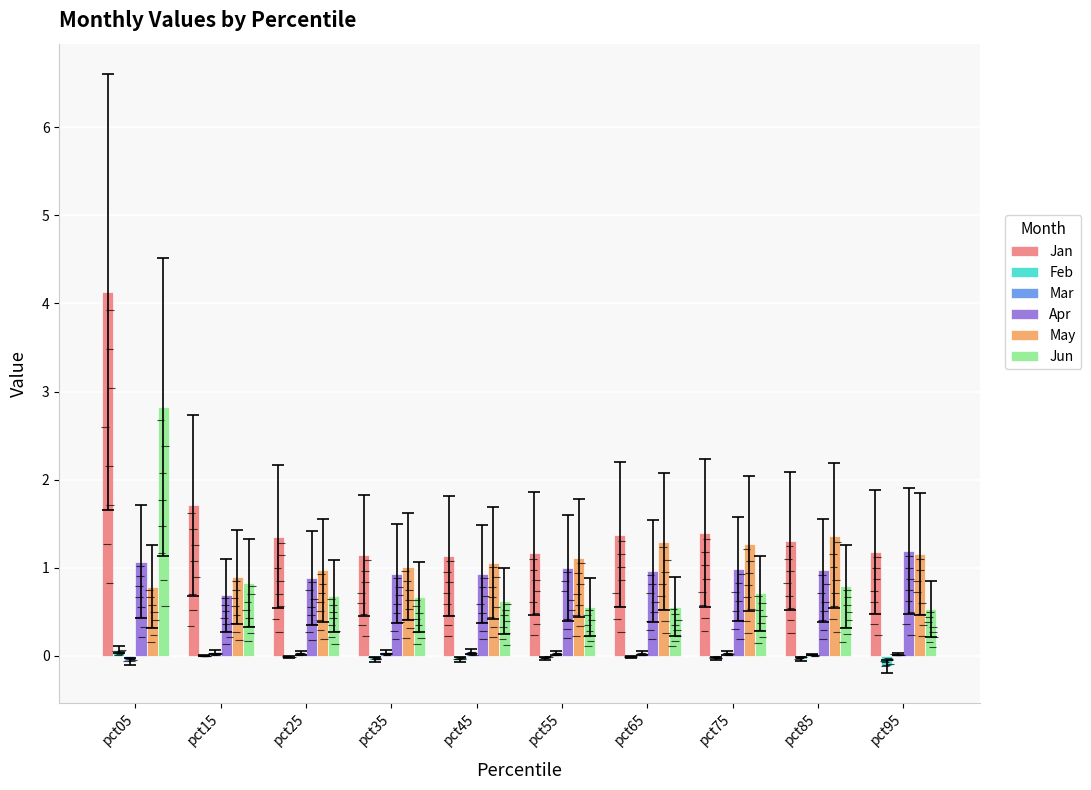

How many Mar values are between 0 and 1?

9